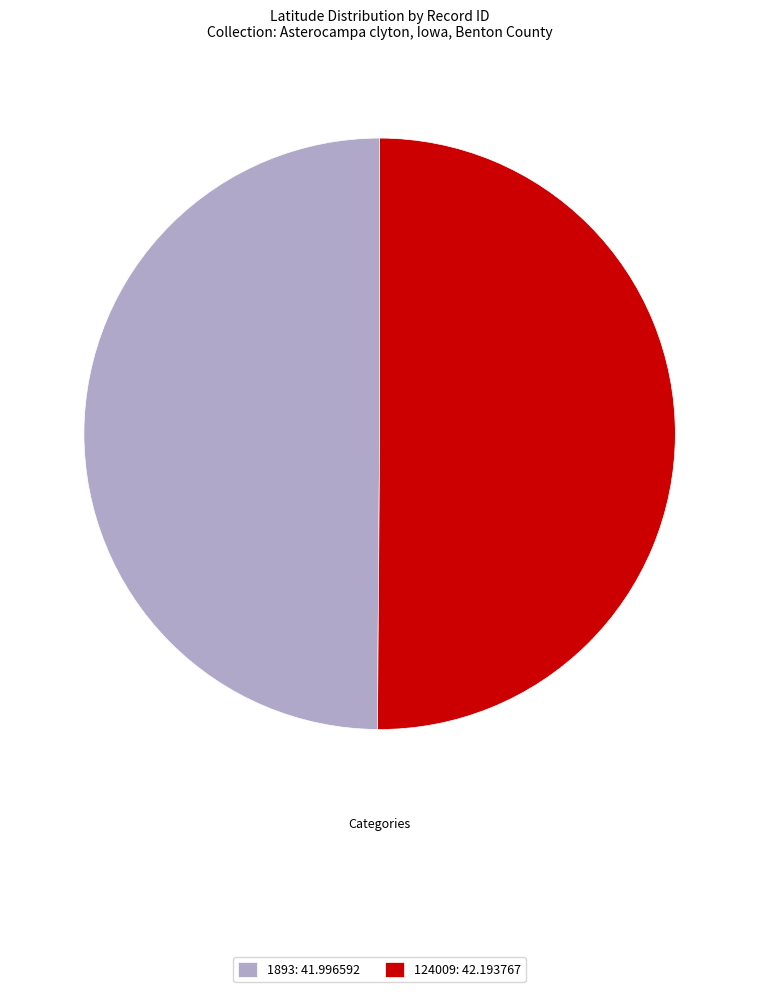

Count the number of slices in the pie.

2